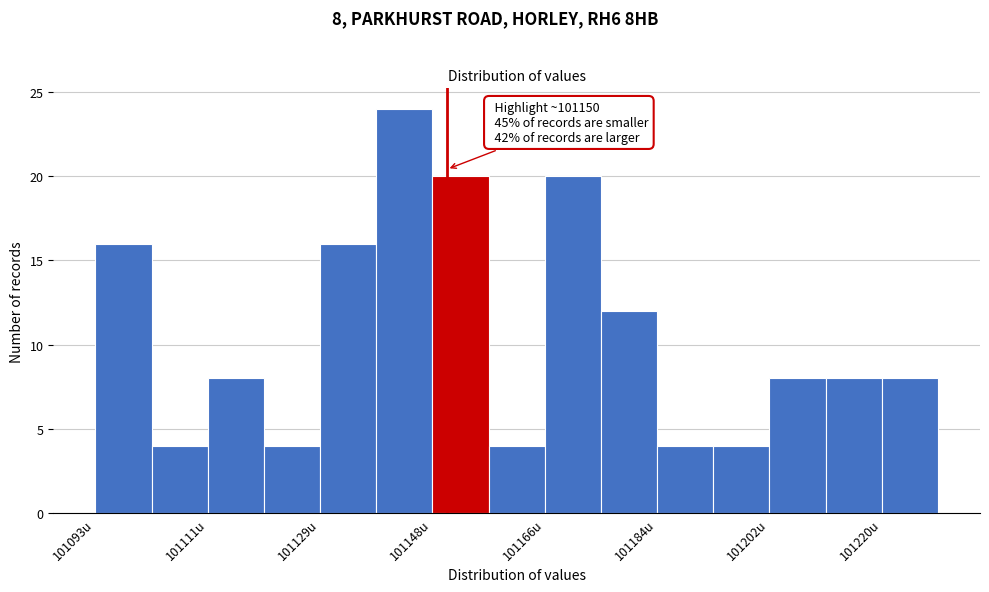

Over which range of the x-axis is the bar tallest?

101138 to 101148